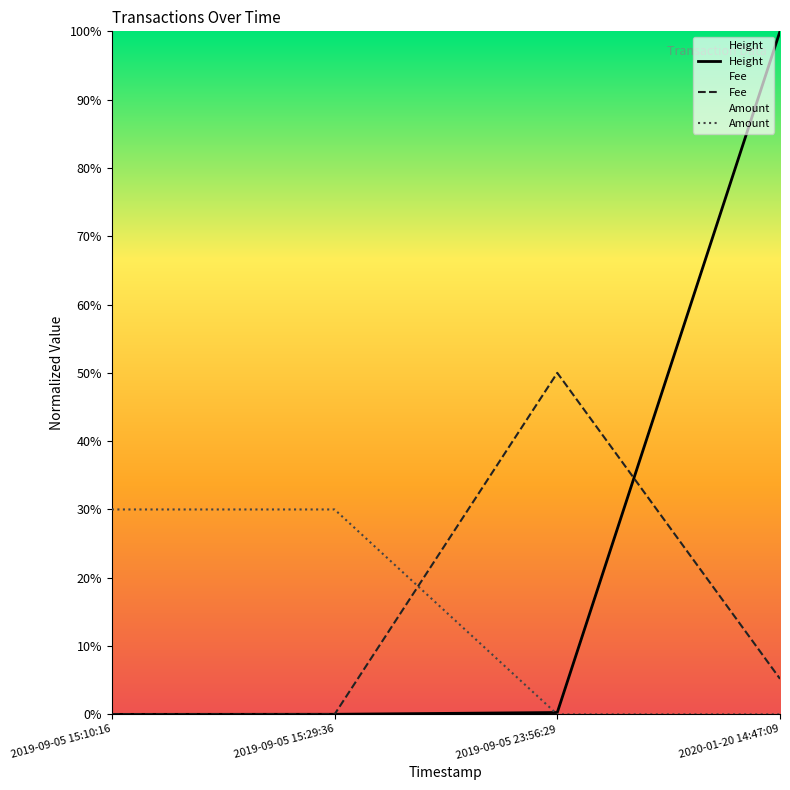

What is the difference between the maximum and minimum values in the Fee series?

0.5